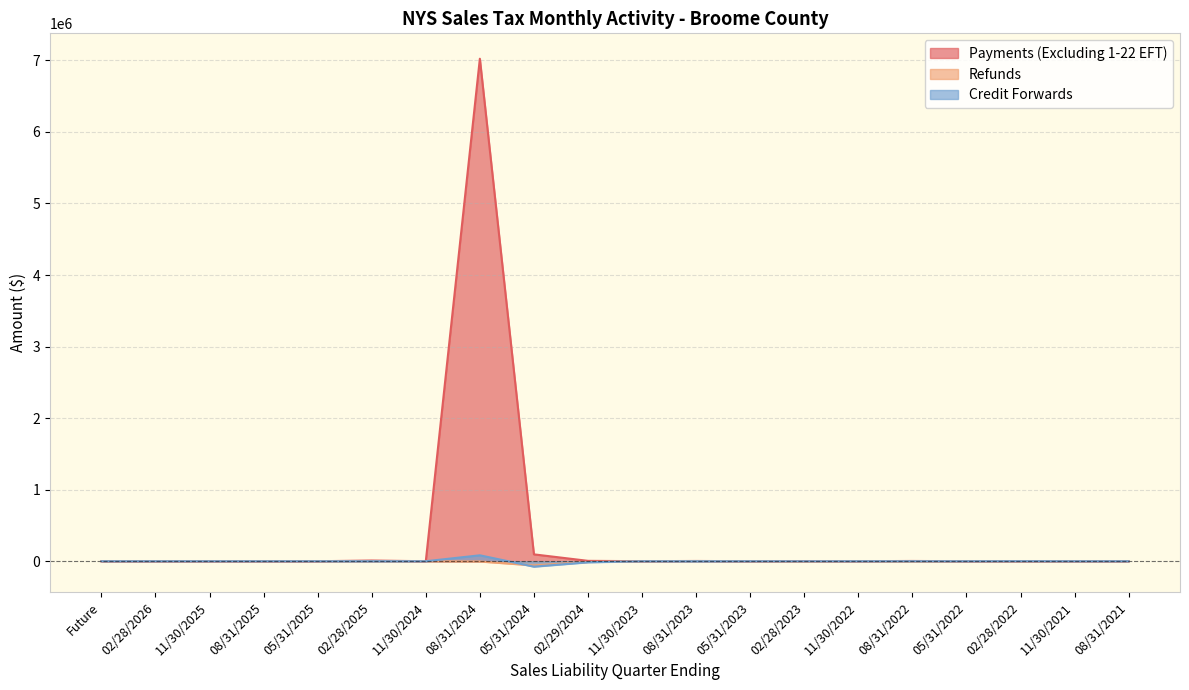

Reading left to right, what are all the values shown in this chart?

Payments (Excluding 1-22 EFT): Future=0.0	02/28/2026=0.0	11/30/2025=0.0	08/31/2025=0.0	05/31/2025=0.0	02/28/2025=9904.0	11/30/2024=0.0	08/31/2024=7023121.5	05/31/2024=96164.3	02/29/2024=5517.2	11/30/2023=720.0	08/31/2023=3779.8	05/31/2023=381.8	02/28/2023=1044.1	11/30/2022=266.7	08/31/2022=3798.6	05/31/2022=241.2	02/28/2022=319.0	11/30/2021=176.3	08/31/2021=265.2
Refunds: Future=0.0	02/28/2026=0.0	11/30/2025=0.0	08/31/2025=0.0	05/31/2025=0.0	02/28/2025=-58.8	11/30/2024=0.0	08/31/2024=-3542.1	05/31/2024=-58035.6	02/29/2024=-10192.6	11/30/2023=-215.0	08/31/2023=2397.8	05/31/2023=-117.5	02/28/2023=-4204.3	11/30/2022=-274.6	08/31/2022=-3796.5	05/31/2022=-350.7	02/28/2022=-1302.7	11/30/2021=-59.1	08/31/2021=-41.9
Credit Forwards: Future=0.0	02/28/2026=0.0	11/30/2025=0.0	08/31/2025=0.0	05/31/2025=0.0	02/28/2025=3.5	11/30/2024=4.9	08/31/2024=82872.4	05/31/2024=-75545.3	02/29/2024=-14495.4	11/30/2023=-215.5	08/31/2023=-64.0	05/31/2023=0.1	02/28/2023=-660.2	11/30/2022=-0.0	08/31/2022=0.0	05/31/2022=0.0	02/28/2022=630.4	11/30/2021=0.0	08/31/2021=0.0